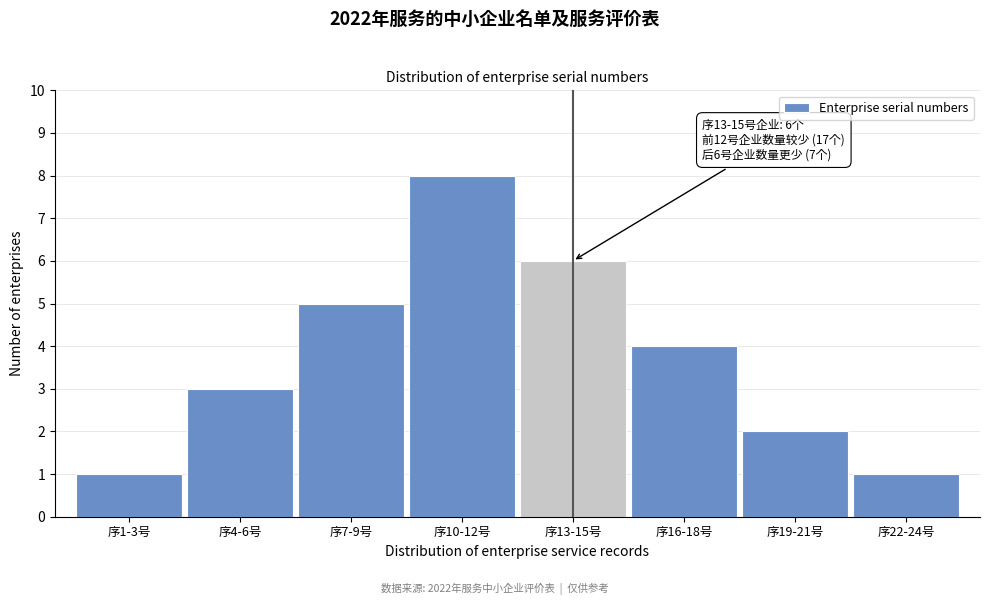

Reading left to right, transcribe all the data shown in this chart.

1	3	5	8	6	4	2	1